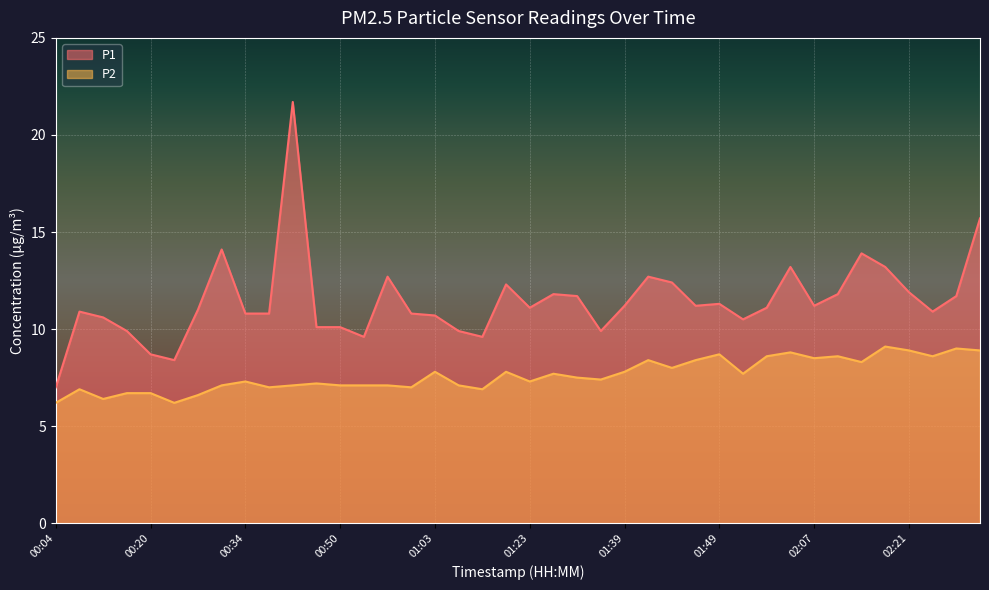

Is it true that P1 equals 11.7 at 02:26?

True